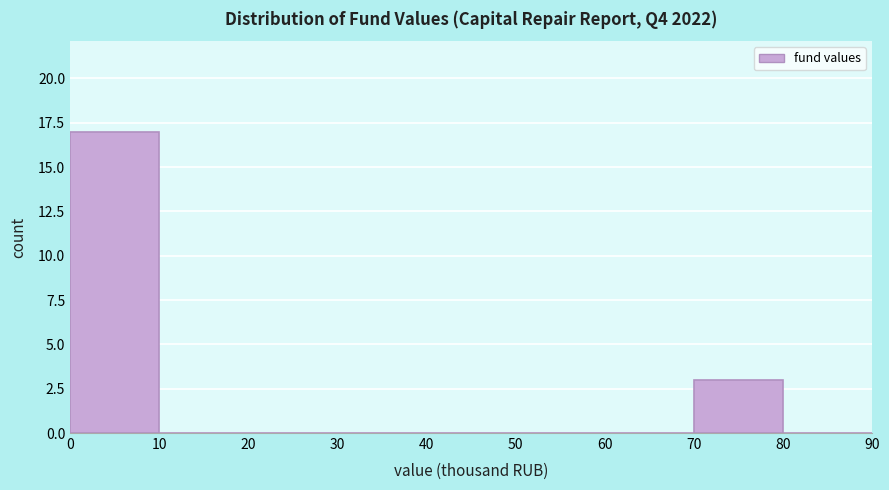

Reading left to right, transcribe this chart: for each bar, give the range it covers on the x-axis and its height. The values are not printed on the chart, so give them approximately, as read against the axis.

0 to 10: 17
10 to 20: 0
20 to 30: 0
30 to 40: 0
40 to 50: 0
50 to 60: 0
60 to 70: 0
70 to 80: 3
80 to 90: 0